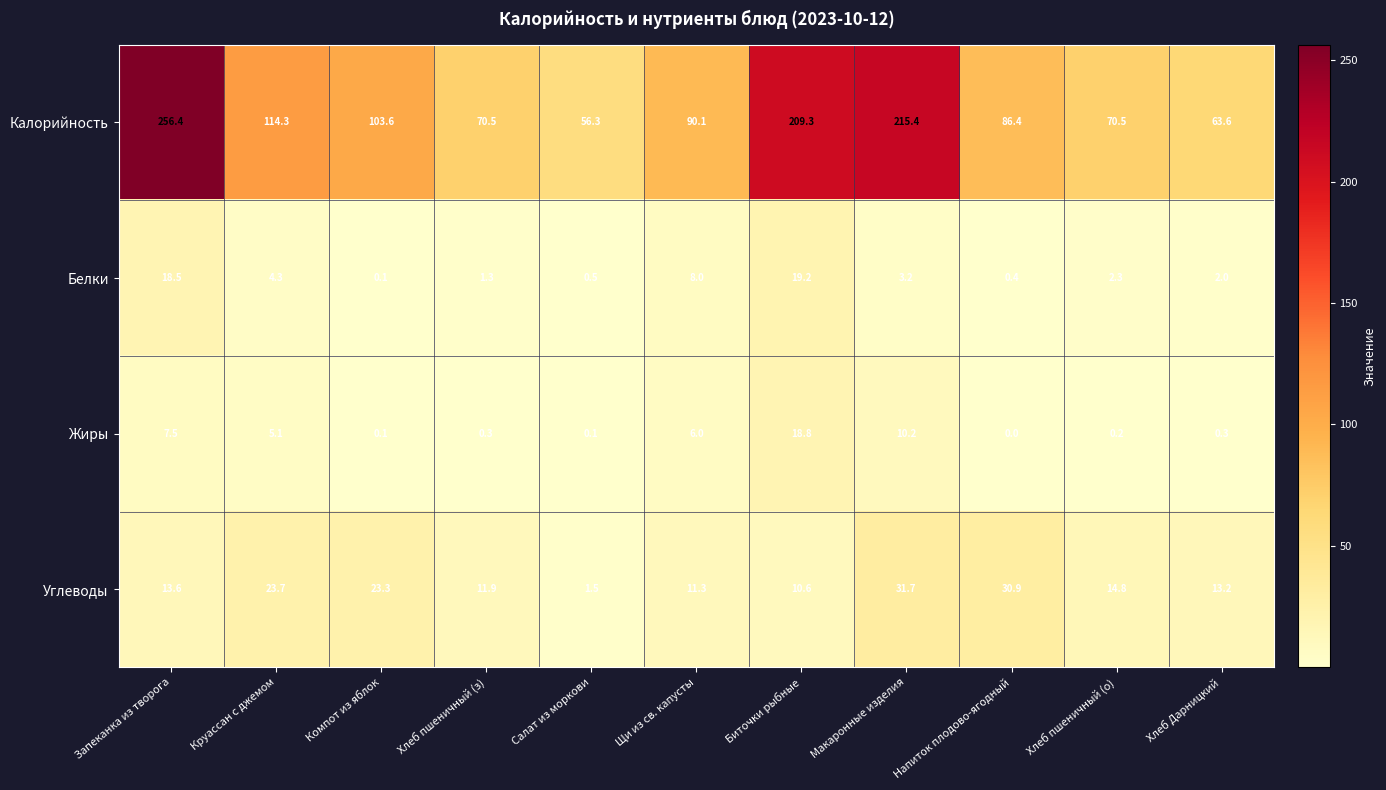

At which category is the sum across all series the highest?

Запеканка из творога